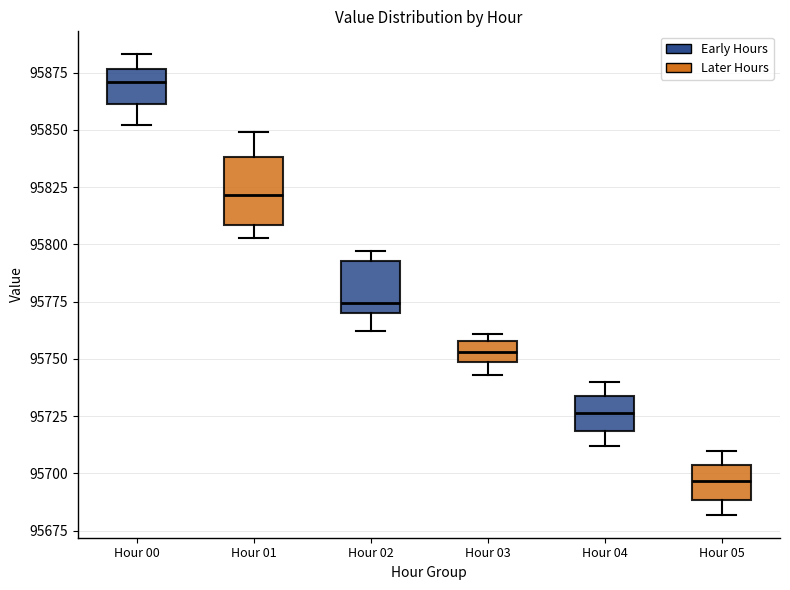

Which box's median line is the highest?

Hour 00